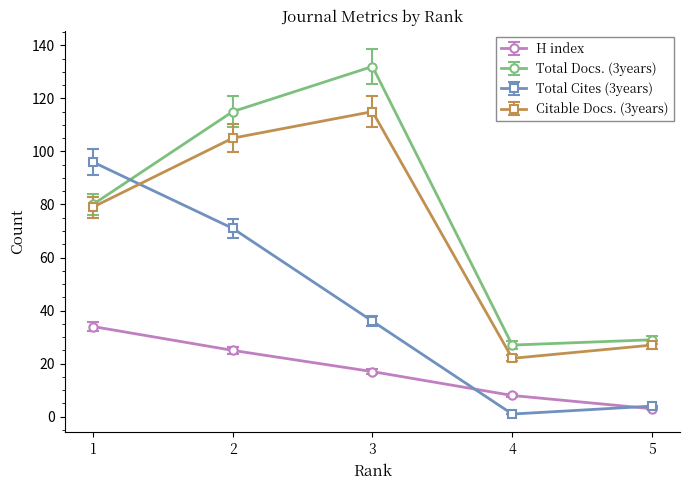

Which label corresponds to the smallest value in the chart?

4